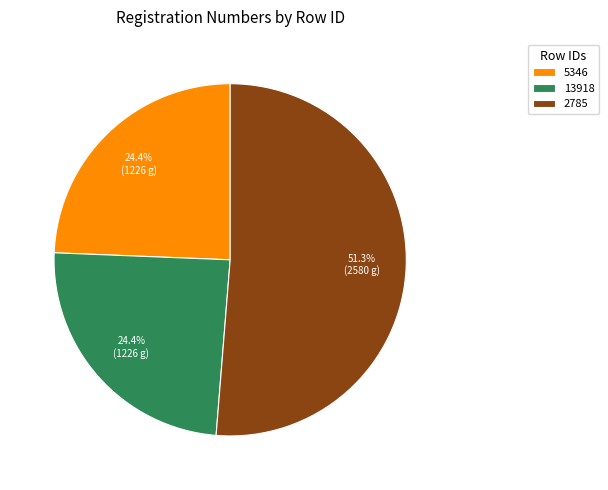

How many slices are in this pie chart?

3